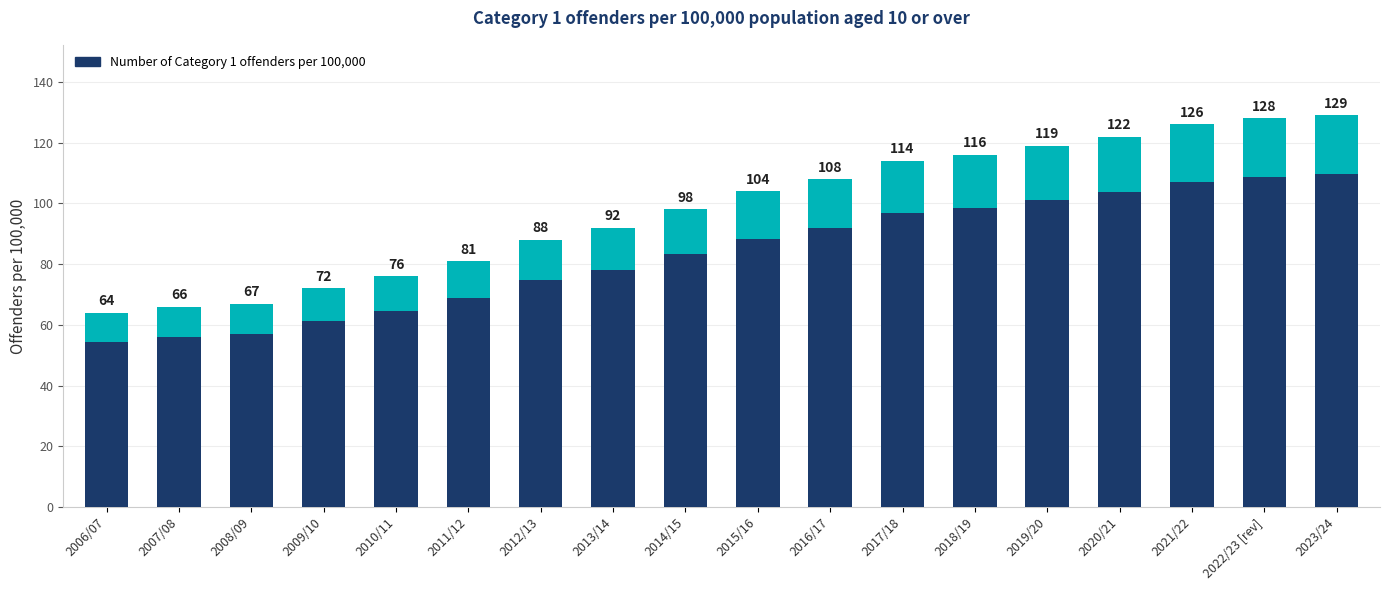

How many data points are above 104?

8